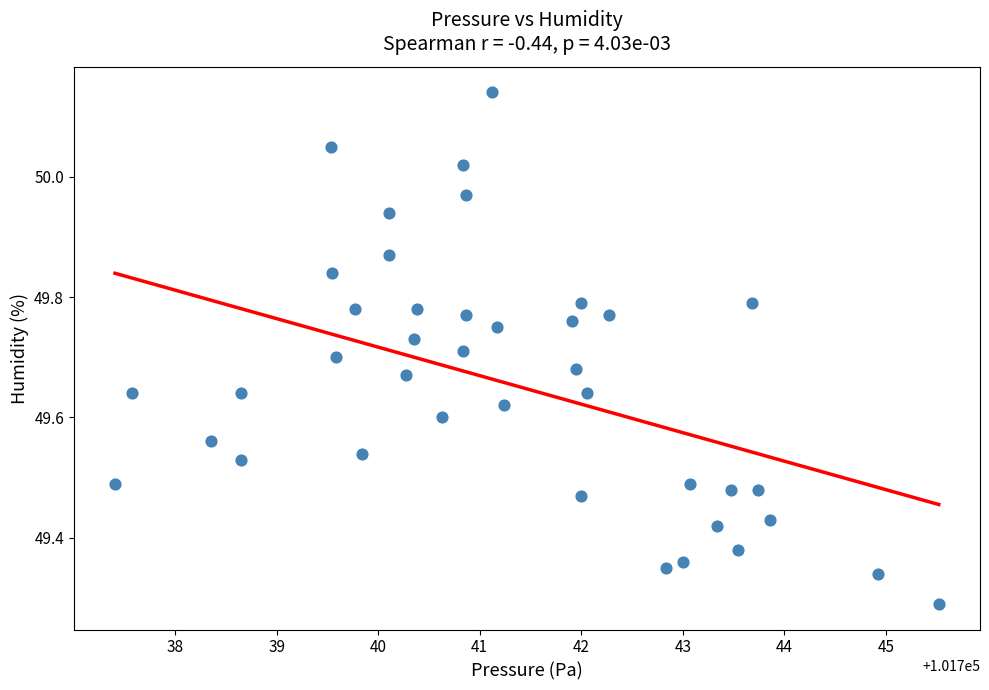

What is the range of X values (max minus min)?

8.1